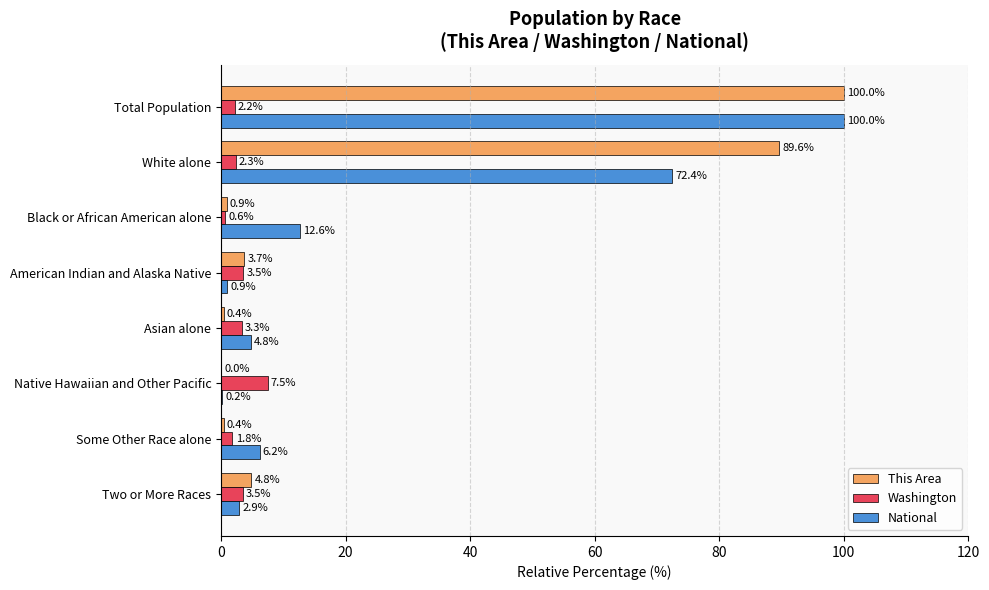

Read the This Area value at Some Other Race alone.

0.4